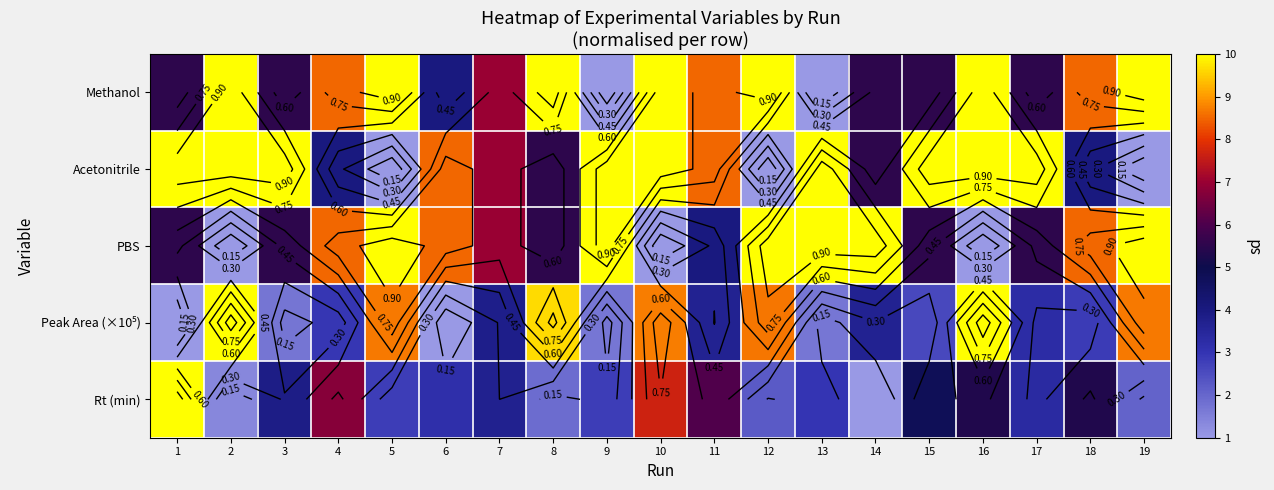

Which category has the highest value in the Methanol series?

2